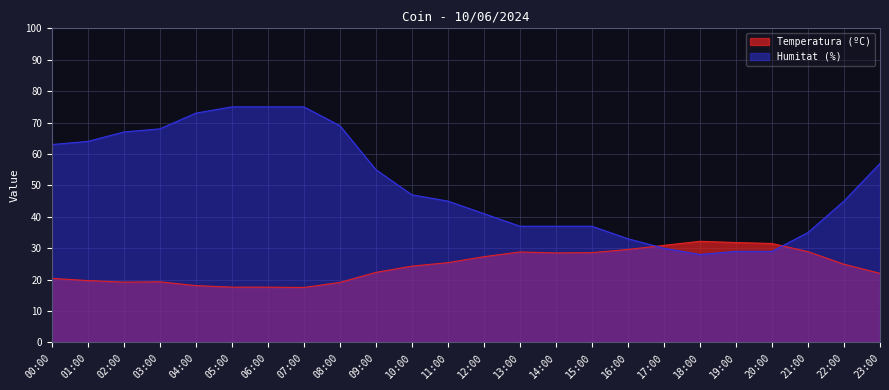

Which category has the highest value in the Humitat (%) series?

05:00